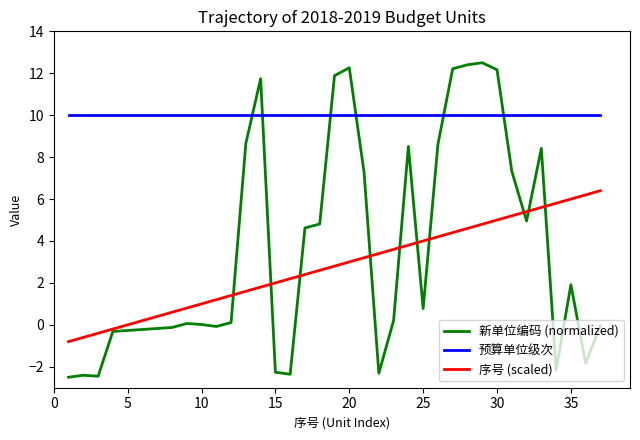

Rank the series by their maximum value, from lowest to highest.

序号 (scaled), 预算单位级次, 新单位编码 (normalized)